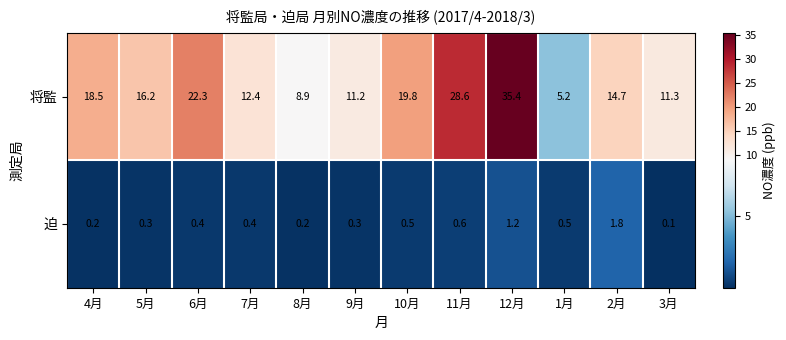

Reading left to right, transcribe all the data shown in this chart.

将監: 18.5	16.2	22.3	12.4	8.9	11.2	19.8	28.6	35.4	5.2	14.7	11.3
迫: 0.2	0.3	0.4	0.4	0.2	0.3	0.5	0.6	1.2	0.5	1.8	0.1